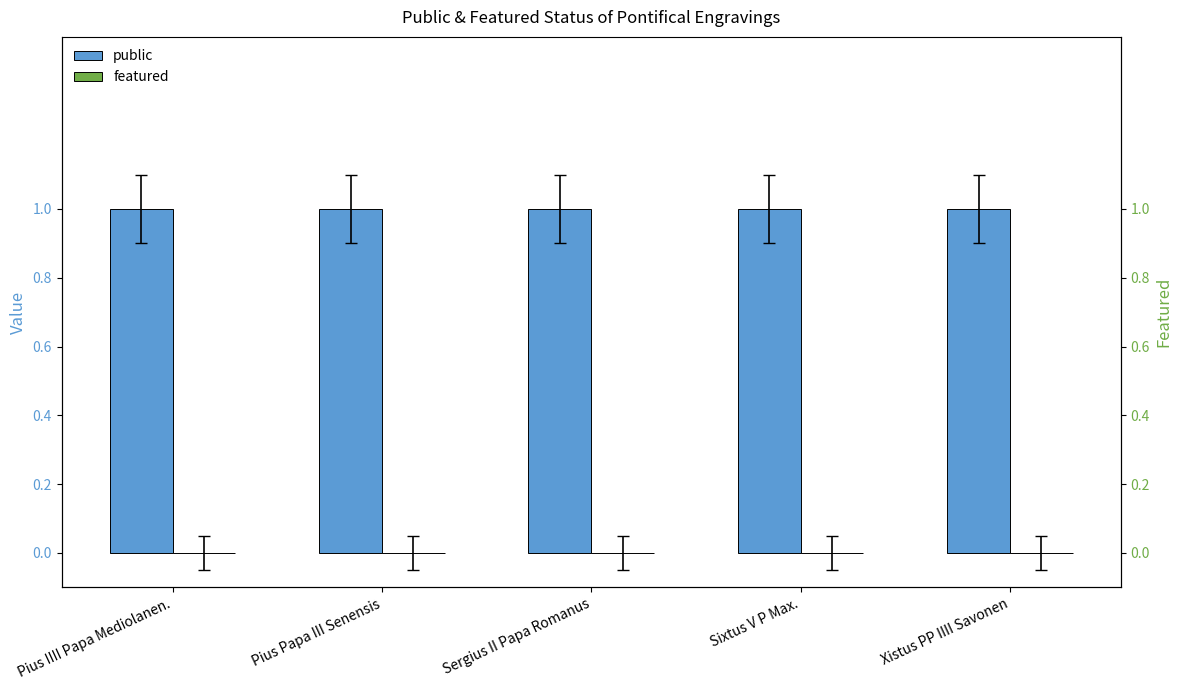

What is the label of the 1st bar from the left?

Pius IIII Papa Mediolanen.